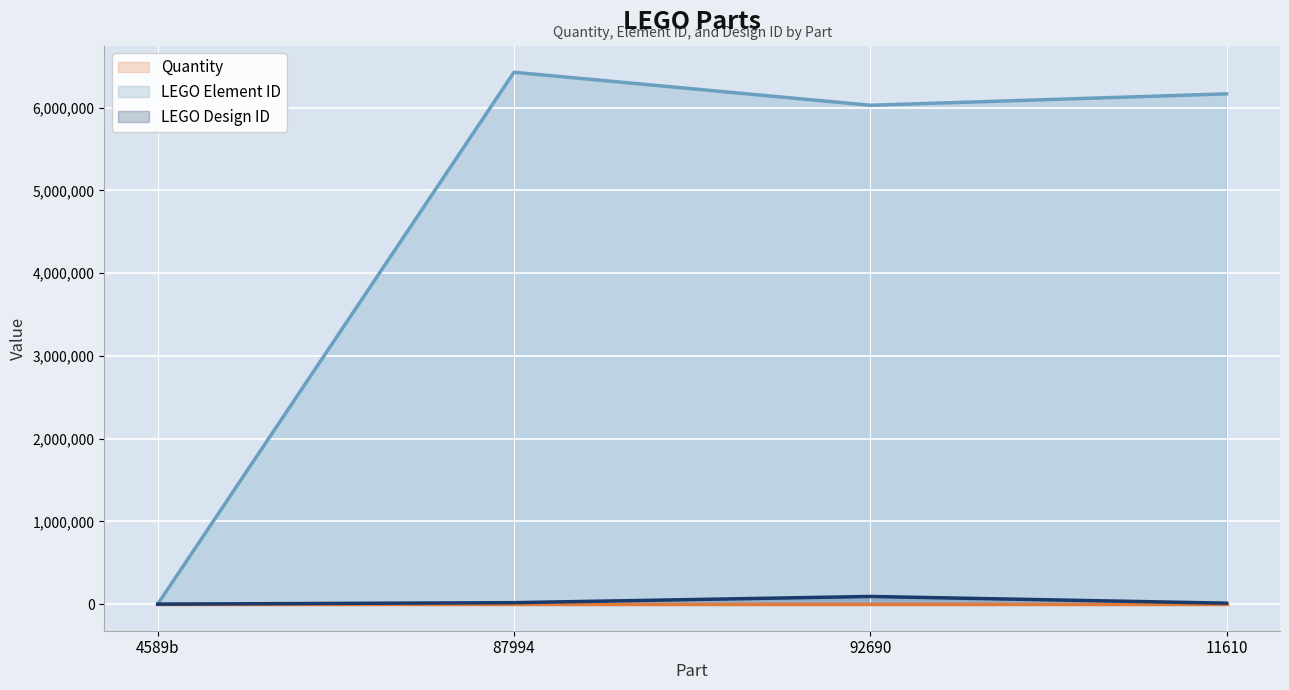

How many positive values does the LEGO Element ID series have?

3